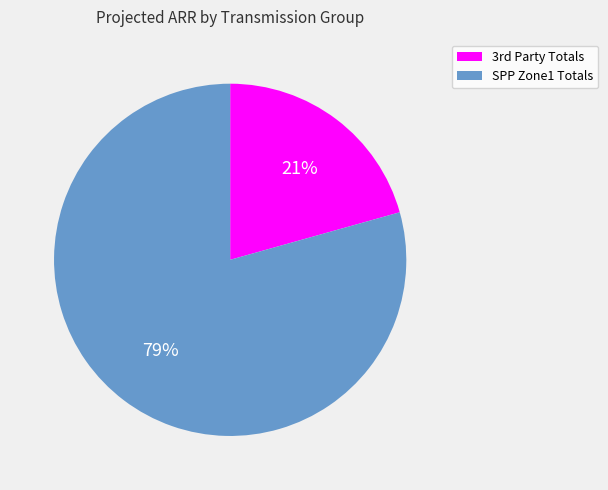

Does any single category account for the majority?

Yes